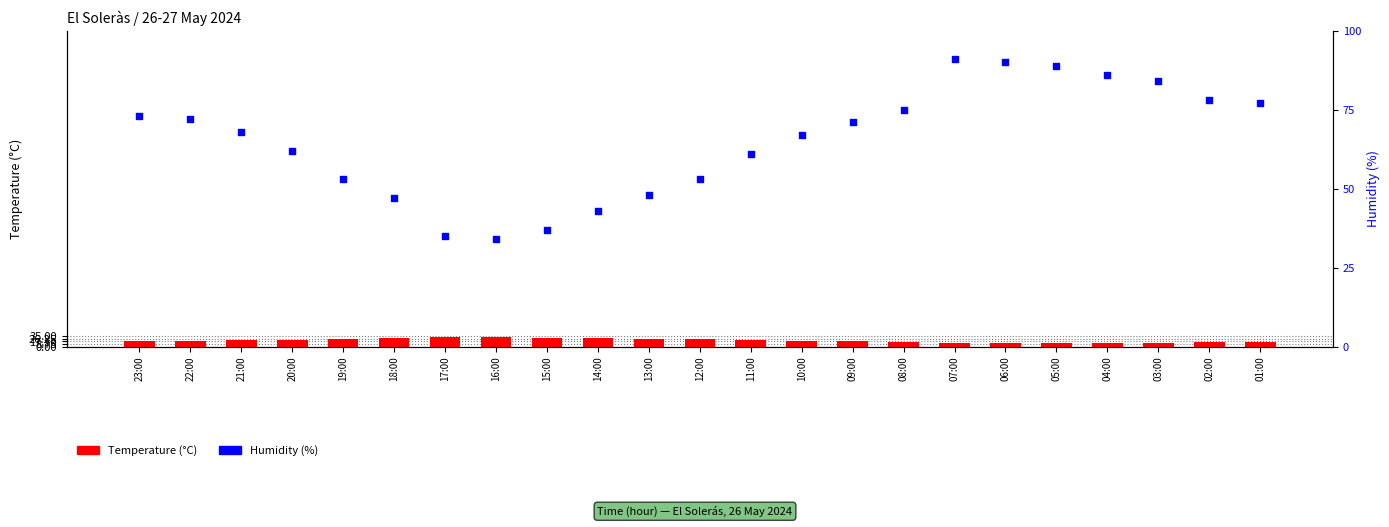

What are all the series names shown in the legend?

Temperature (°C), Humidity (%)